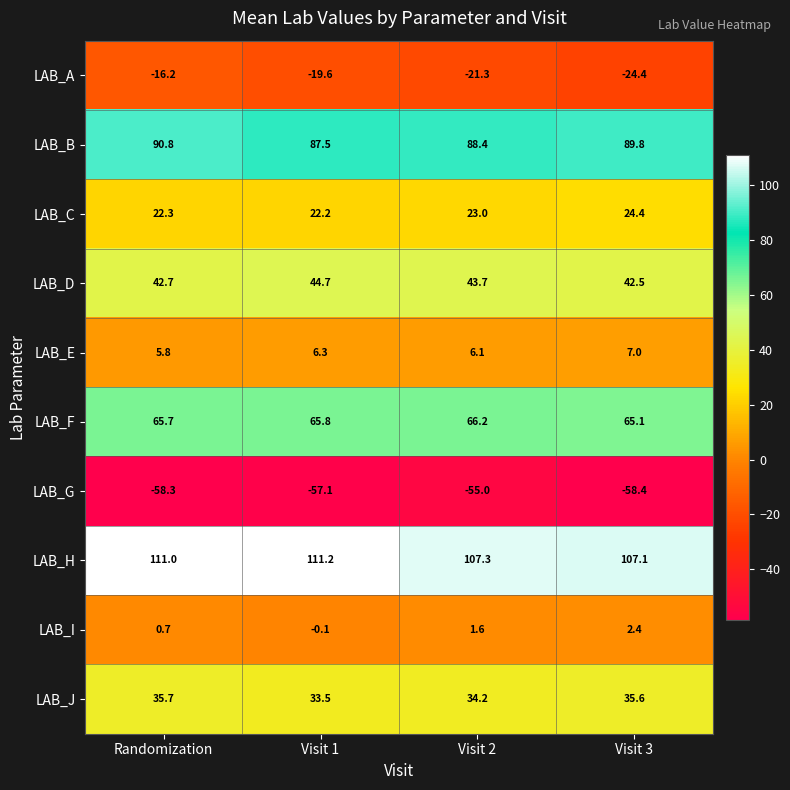

How many categories are shown in the chart?

4